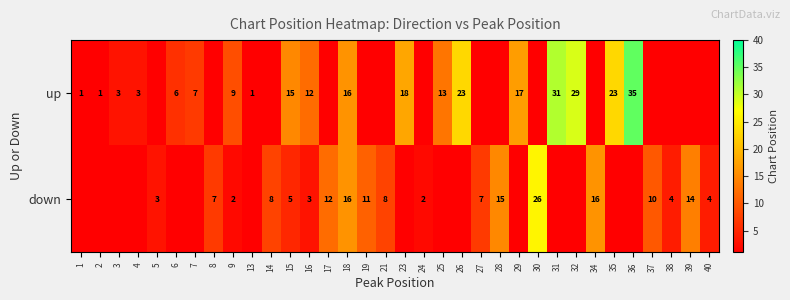

At how many categories does at least one series exceed 10?

17